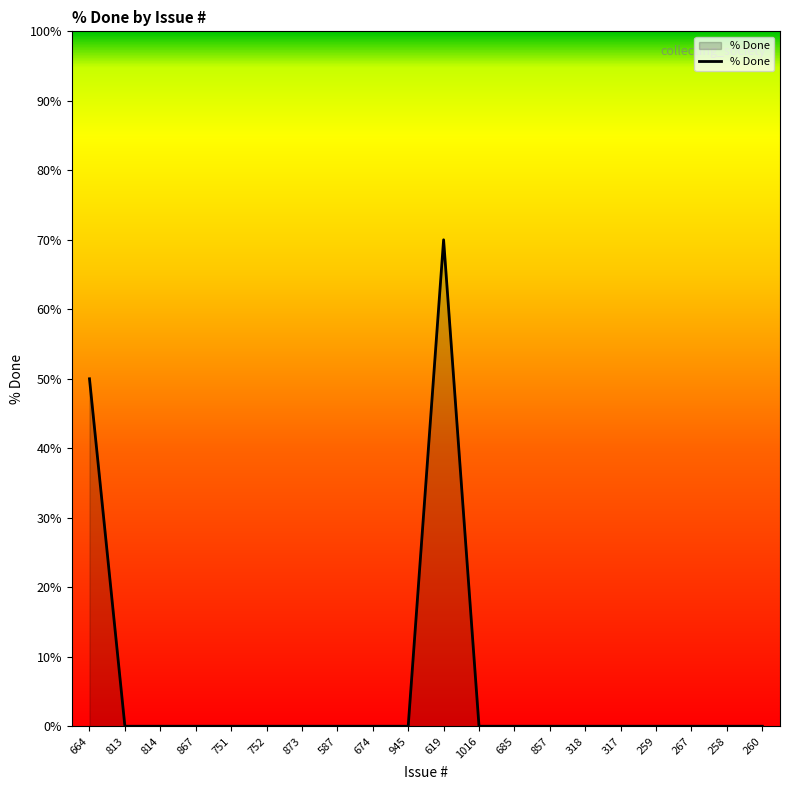

What position from the left is 258?

19